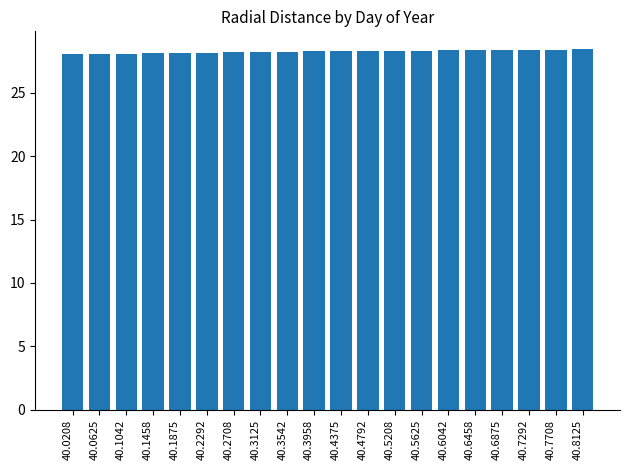

Approximately how many times larger is the value at 40.3542 compared to 40.6042?

1.0